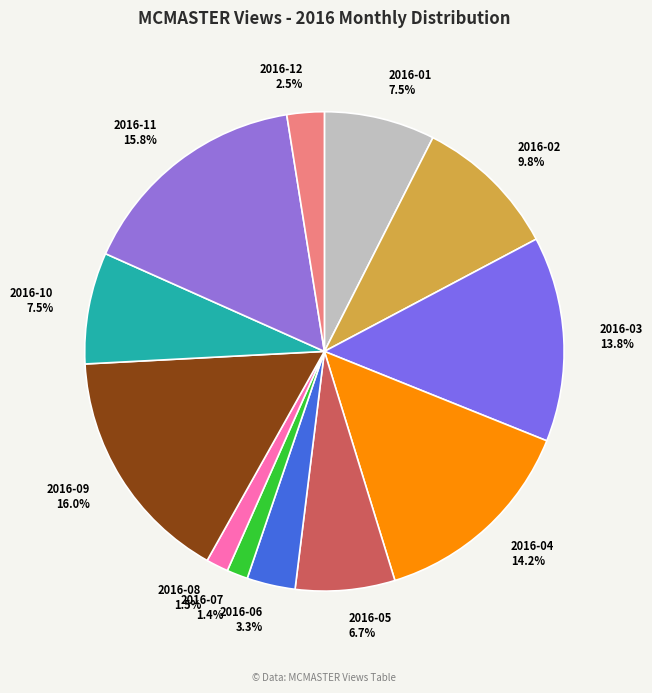

Is 2016-12 the majority of the pie?

No